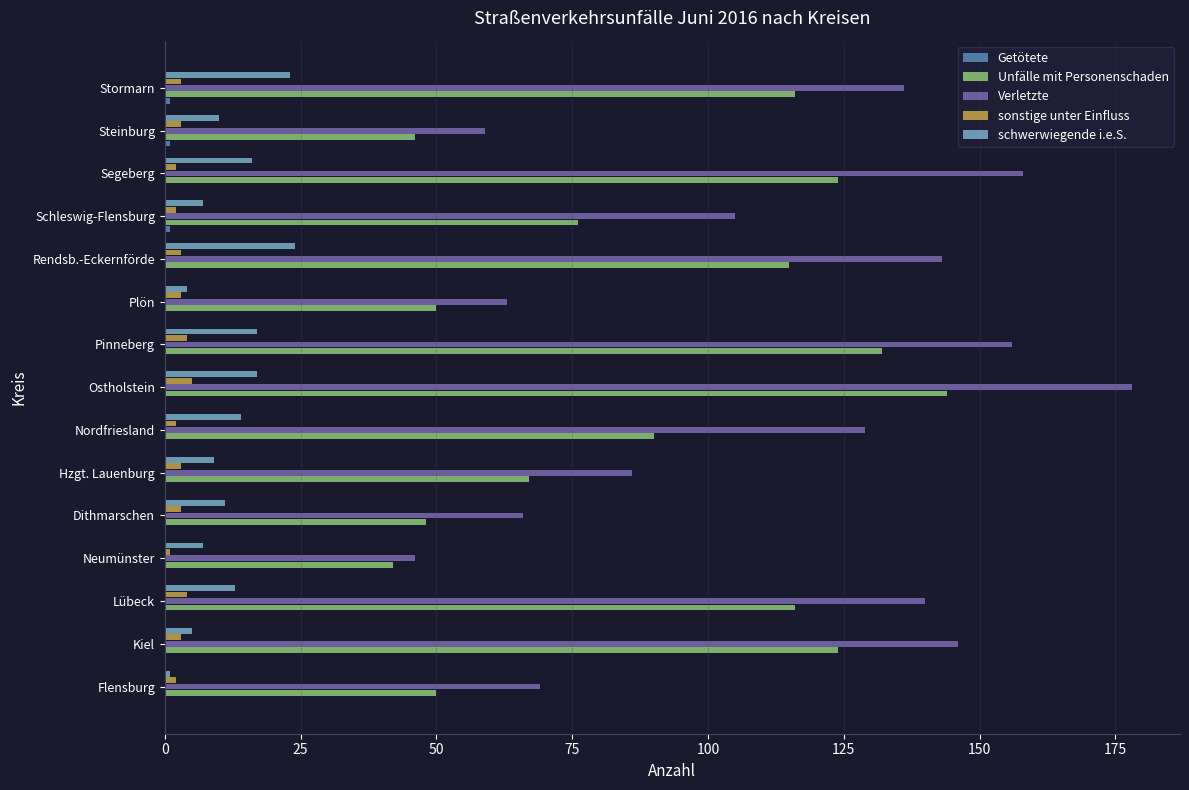

What is the maximum value for Unfälle mit Personenschaden?

144